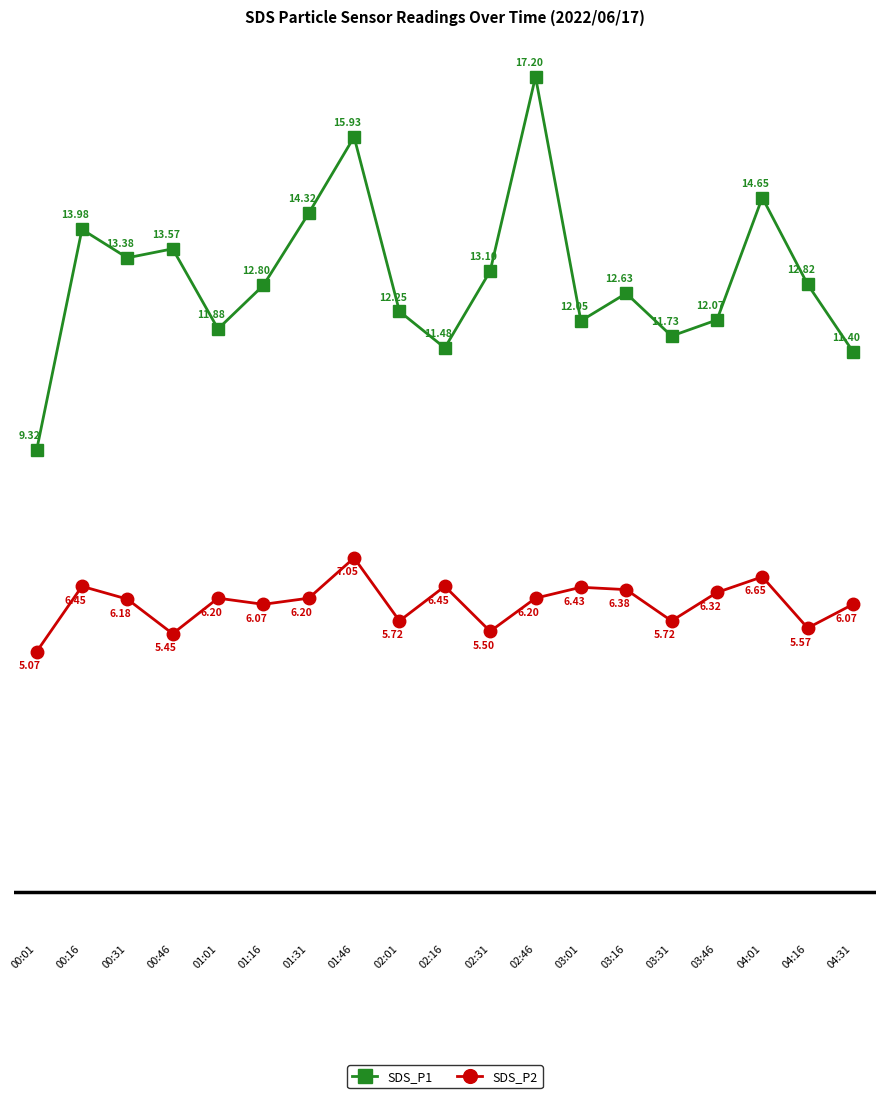

At how many categories does at least one series exceed 5?

19